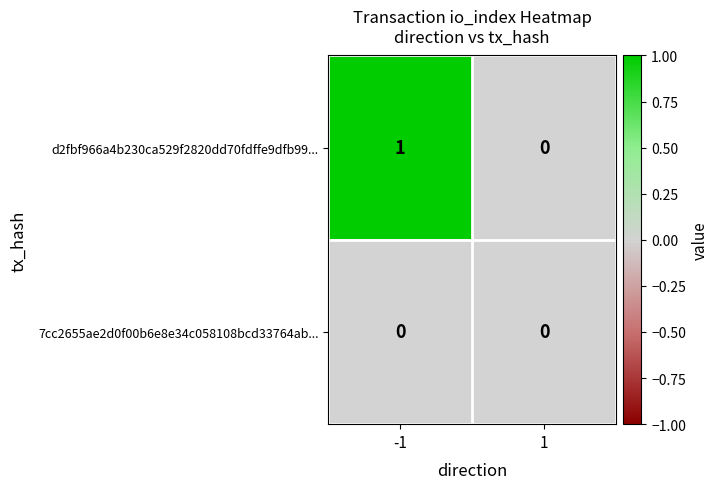

List the series in order of their overall mean, highest first.

d2fbf966a4b230ca529f2820dd70fdffe9dfb99..., 7cc2655ae2d0f00b6e8e34c058108bcd33764ab...